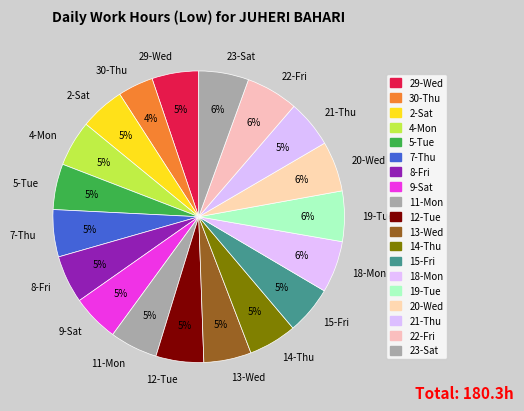

What is the smallest slice in the pie chart?

30-Thu